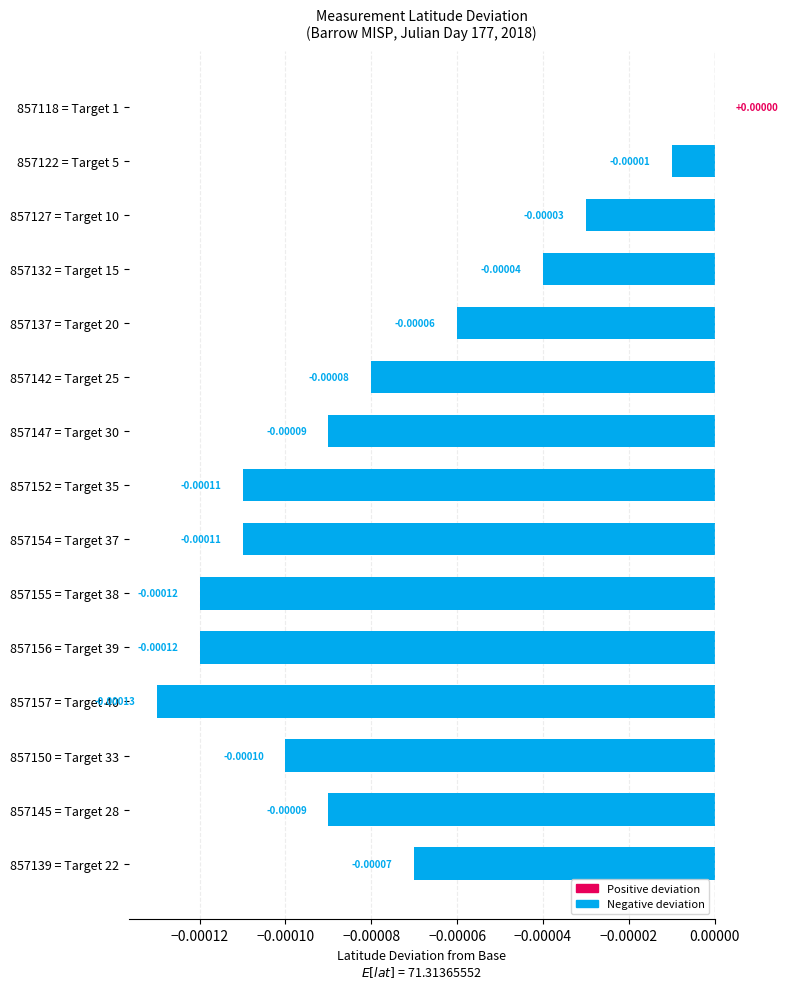

How many data points does each series have?

15